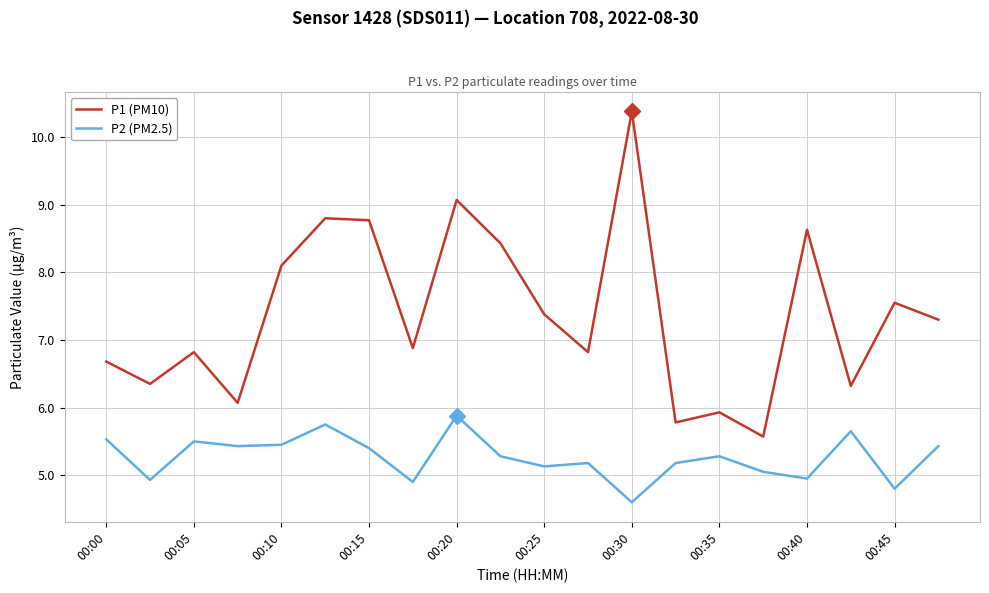

What is the difference between the maximum and minimum values in the P1 (PM10) series?

4.8